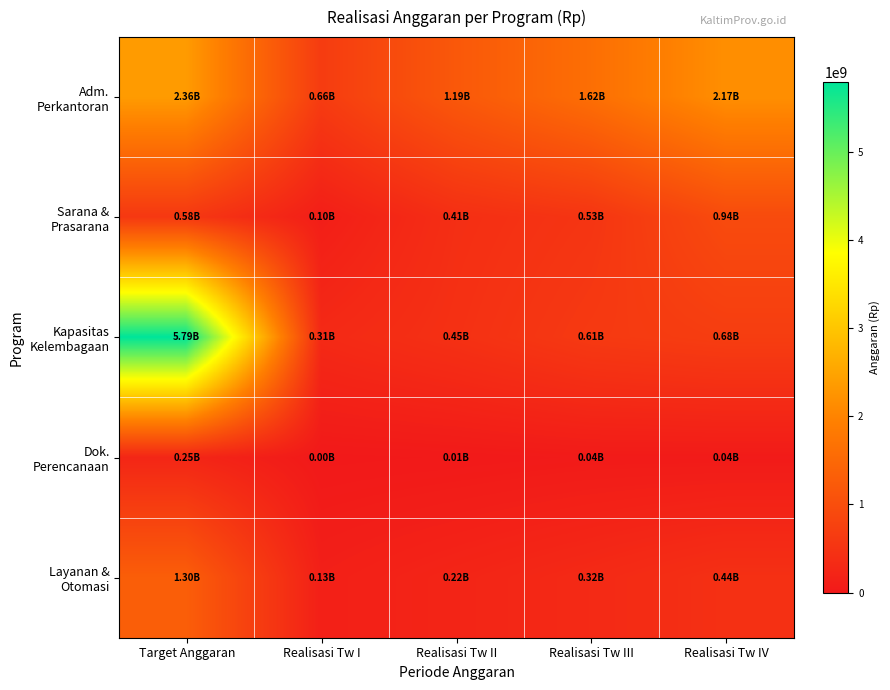

How many categories are shown in the chart?

5